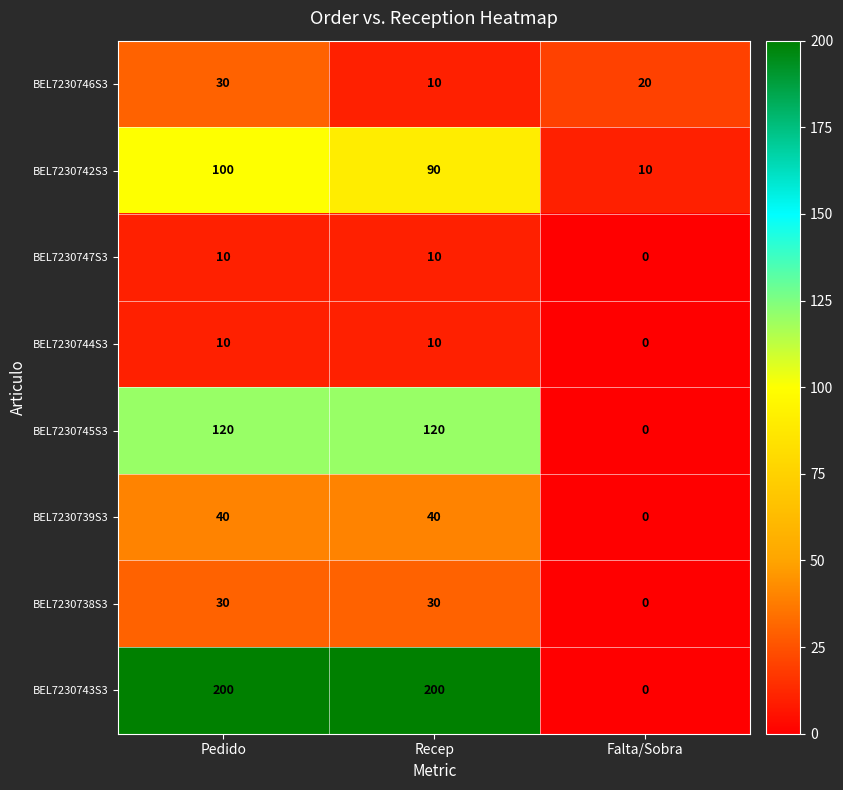

How many series are shown in this chart?

8